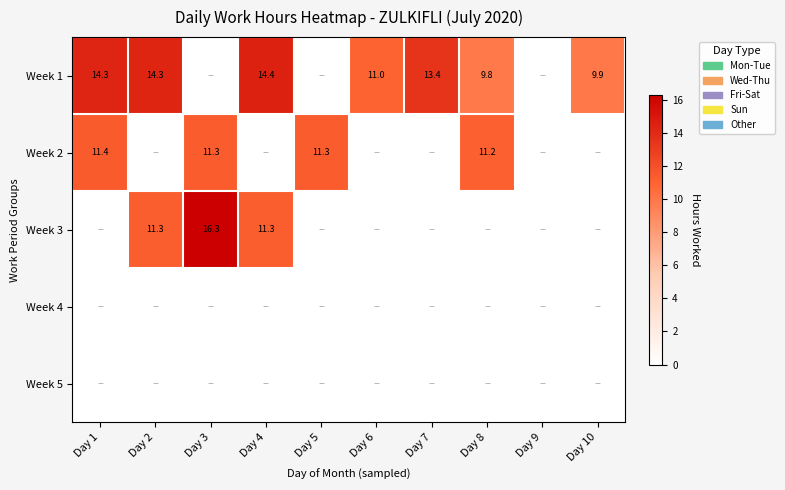

The value of Week 2 at Day 3 is 11.3. True or false?

True